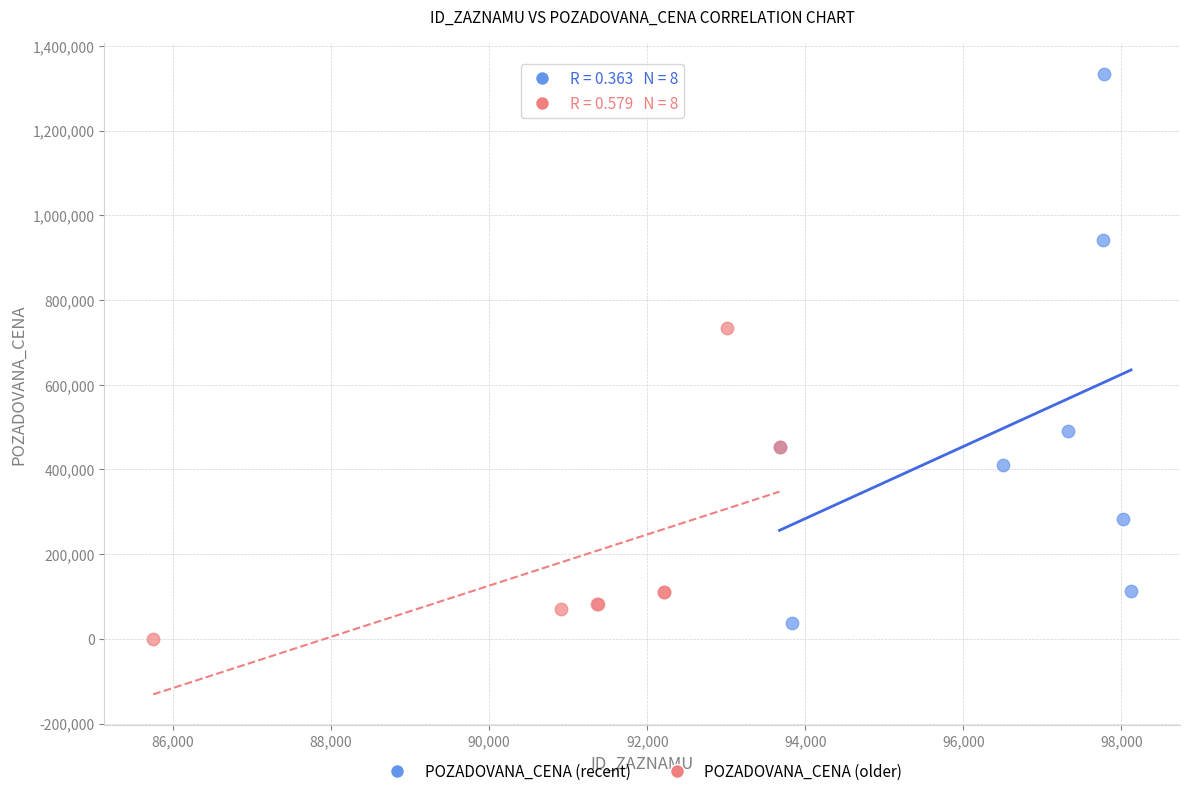

Which series has the largest Y range (max minus min)?

POZADOVANA_CENA (recent)